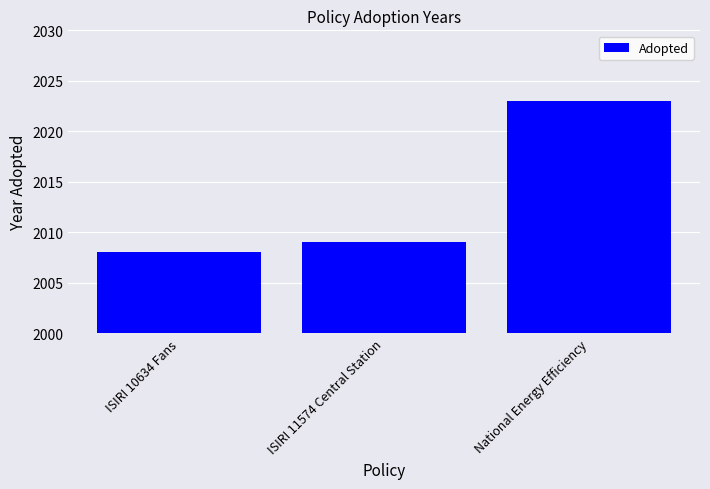

List the labels in order of value, largest first.

National Energy Efficiency, ISIRI 11574 Central Station, ISIRI 10634 Fans